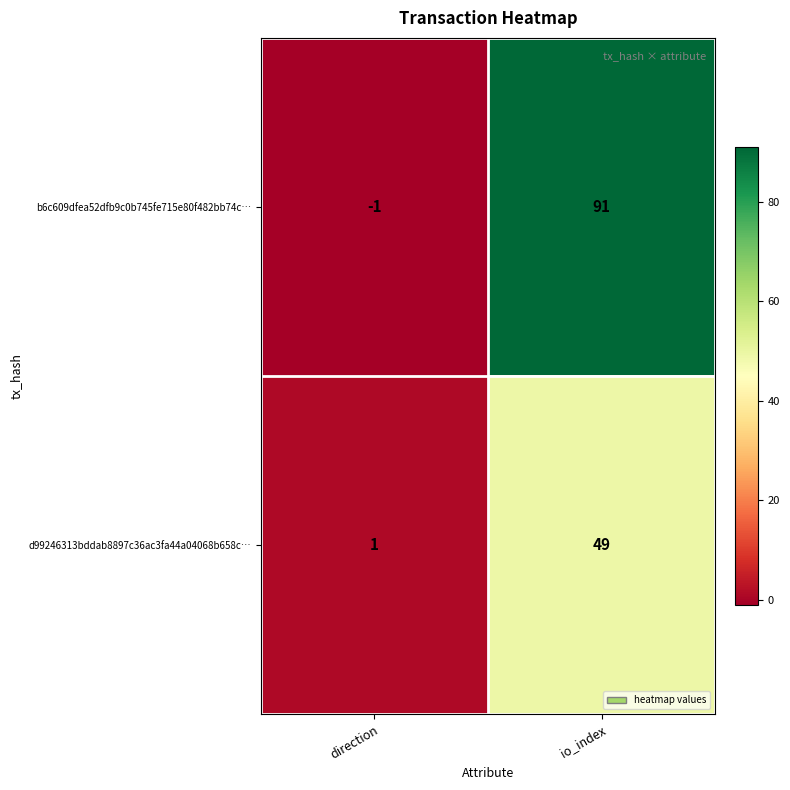

What is the total value across all series at io_index?

140